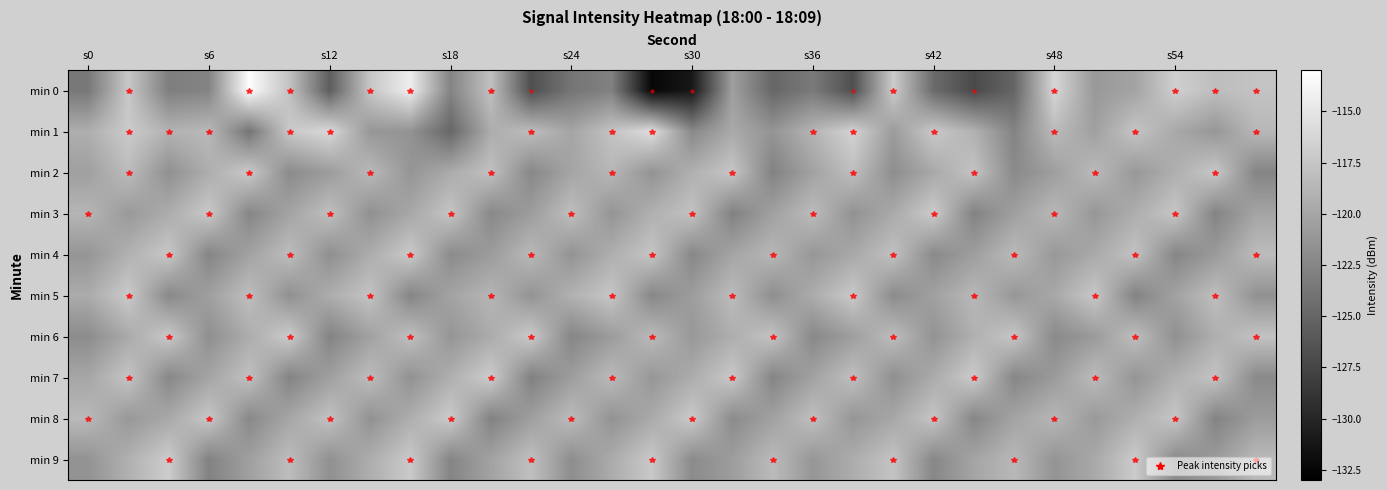

Reading left to right, list all the values displayed in this chart.

min 0: -123.6	-117.4	-123.1	-122.6	-113.2	-117.8	-125.7	-117.5	-114.4	-122.7	-117.9	-126.8	-123.8	-122.9	-132.4	-131.1	-120.5	-124.9	-123.4	-126.7	-117.1	-124.6	-127.2	-125.0	-116.2	-121.0	-120.2	-116.8	-118.1	-117.7
min 1: -119.4	-117.2	-119.0	-118.5	-123.9	-117.3	-116.0	-121.1	-121.5	-125.0	-119.5	-118.2	-120.1	-117.8	-115.6	-122.3	-119.7	-121.4	-118.9	-116.5	-120.8	-117.3	-119.1	-122.7	-118.4	-120.5	-117.6	-119.8	-121.2	-118.6
min 2: -120.5	-118.3	-121.7	-119.4	-117.2	-122.1	-120.8	-118.5	-121.3	-119.6	-117.9	-122.4	-120.1	-118.7	-121.5	-119.2	-117.5	-122.8	-120.3	-118.1	-121.9	-119.8	-117.7	-122.2	-120.6	-118.4	-121.1	-119.3	-117.4	-122.6
min 3: -118.8	-121.0	-119.5	-117.3	-122.5	-120.2	-118.0	-121.7	-119.9	-117.6	-122.3	-120.7	-118.1	-121.4	-119.2	-117.8	-122.9	-120.4	-118.3	-121.6	-119.7	-117.1	-122.8	-120.5	-118.6	-121.2	-119.4	-117.5	-122.7	-120.1
min 4: -121.3	-119.1	-117.4	-122.6	-120.3	-118.2	-121.8	-119.5	-117.2	-122.1	-120.8	-118.5	-121.5	-119.3	-117.6	-122.4	-120.1	-118.7	-121.2	-119.8	-117.9	-122.2	-120.6	-118.4	-121.1	-119.7	-117.8	-122.5	-120.9	-118.3
min 5: -119.6	-117.2	-122.3	-120.5	-118.1	-121.7	-119.4	-117.7	-122.6	-120.2	-118.8	-121.5	-119.1	-117.5	-122.4	-120.7	-118.3	-121.9	-119.5	-117.3	-122.1	-120.4	-118.6	-121.2	-119.8	-117.4	-122.8	-120.3	-118.1	-121.6
min 6: -122.0	-119.7	-117.3	-121.8	-119.5	-117.1	-122.7	-120.4	-118.0	-121.3	-119.6	-117.2	-122.5	-120.8	-118.4	-121.1	-119.4	-117.7	-122.3	-120.6	-118.2	-121.5	-119.2	-117.5	-122.2	-120.9	-118.1	-121.7	-119.3	-117.8
min 7: -120.0	-117.6	-122.4	-120.1	-117.9	-122.7	-120.5	-118.2	-121.6	-119.3	-117.0	-122.9	-120.7	-118.4	-121.2	-119.5	-117.3	-122.6	-120.3	-118.0	-121.8	-119.6	-117.1	-122.5	-120.9	-118.3	-121.4	-119.2	-117.7	-122.2
min 8: -118.5	-121.1	-119.8	-117.4	-122.3	-120.0	-117.8	-121.6	-119.4	-117.1	-122.8	-120.6	-118.3	-121.5	-119.7	-117.2	-122.1	-120.4	-118.0	-121.3	-119.9	-117.6	-122.5	-120.2	-118.7	-121.0	-119.3	-117.5	-122.7	-120.8
min 9: -121.5	-119.2	-117.0	-122.8	-120.5	-118.2	-121.7	-119.4	-117.2	-122.6	-120.3	-118.0	-121.9	-119.6	-117.3	-122.1	-120.7	-118.4	-121.2	-119.5	-117.7	-122.4	-120.1	-118.6	-121.4	-119.8	-117.1	-122.2	-120.9	-118.5